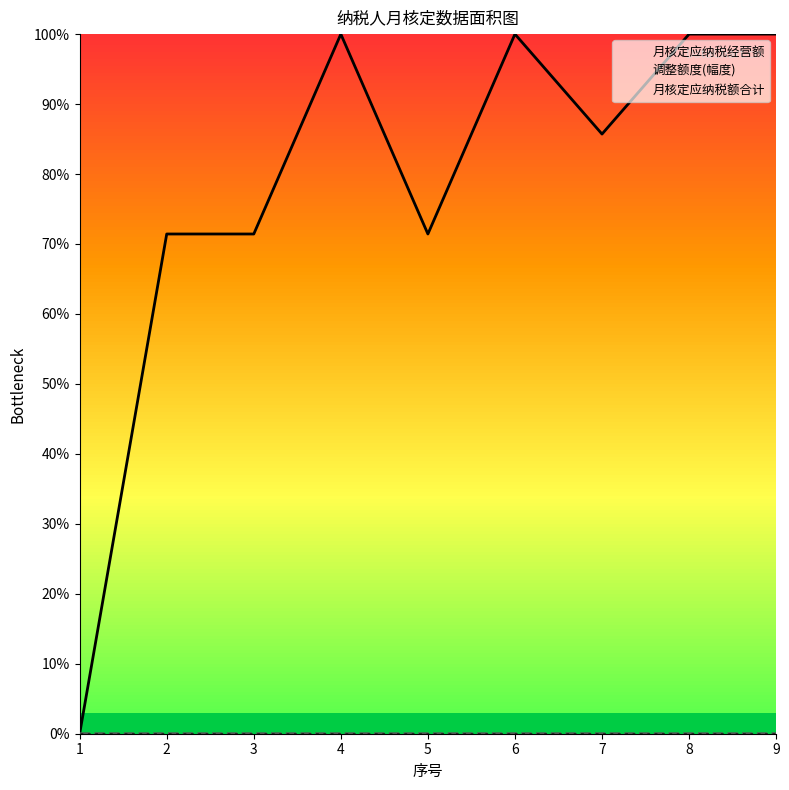

How many data points in 月核定应纳税经营额 are above 85?

5